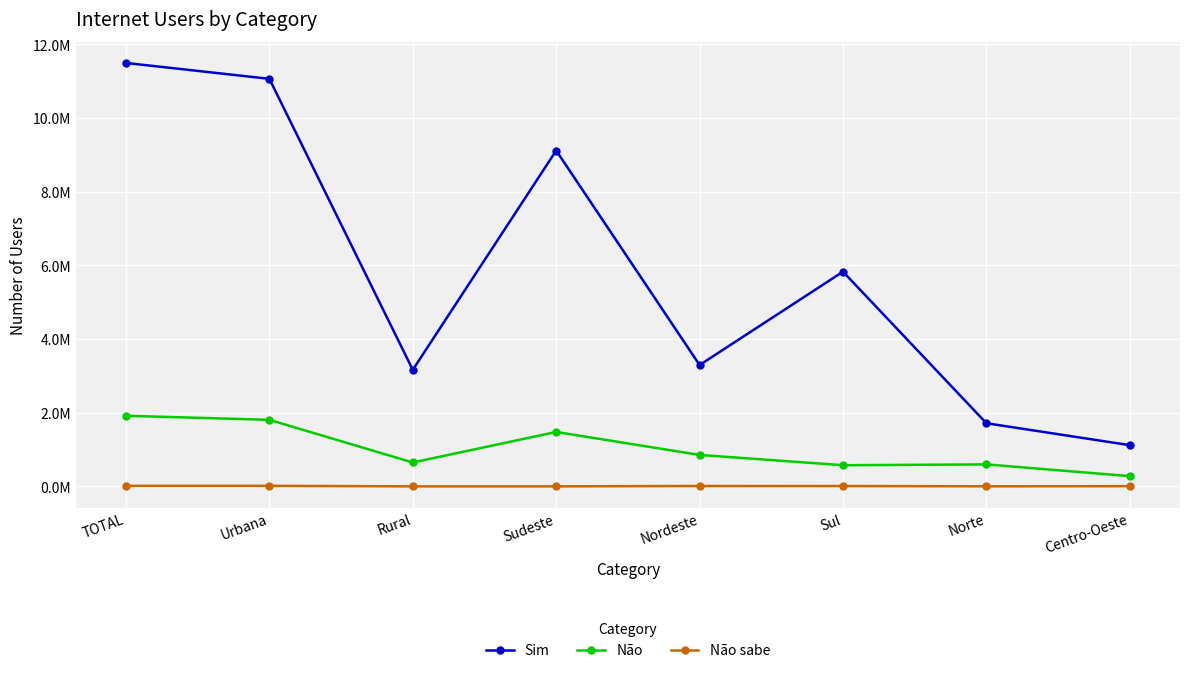

Reading left to right, extract all data points from this chart.

Sim: 11.5	11.1	3.2	9.1	3.3	5.8	1.7	1.1
Não: 1.9	1.8	0.6	1.5	0.9	0.6	0.6	0.3
Não sabe: 0.0	0.0	0.0	0.0	0.0	0.0	0.0	0.0